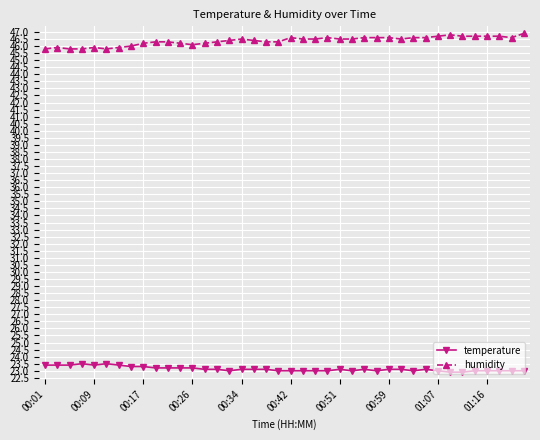

What is the average value of the humidity series?

46.4